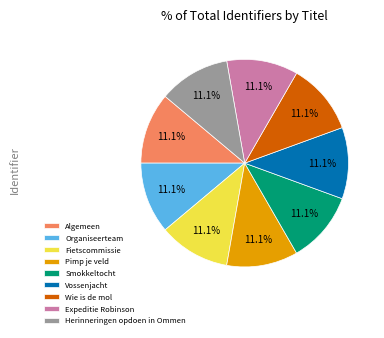

Approximately how many times larger is the value at Herinneringen opdoen in Ommen compared to Wie is de mol?

1.0